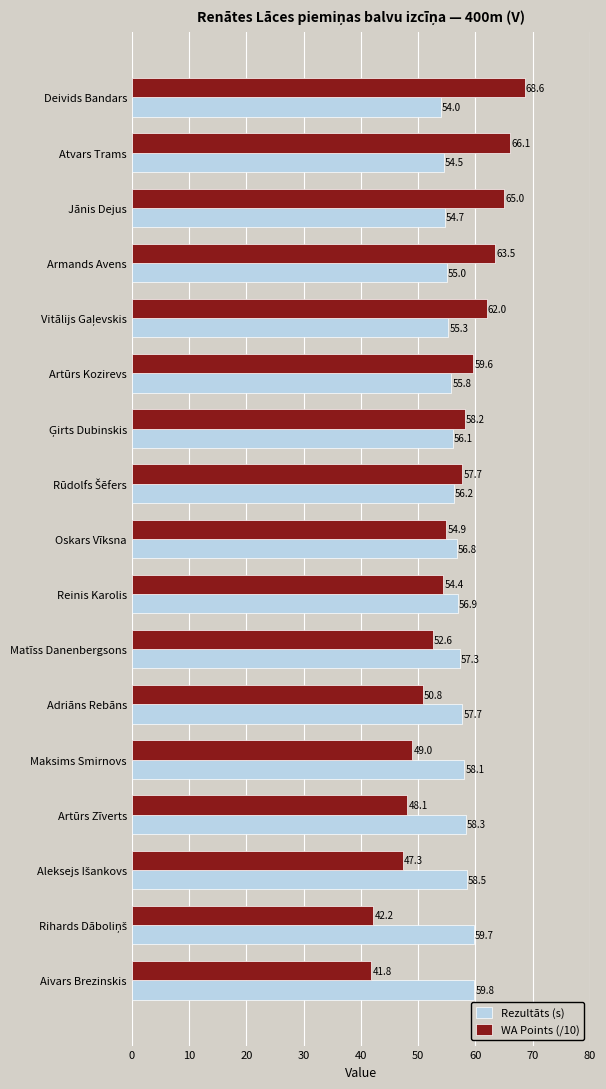

The Rezultāts (s) series shows 33.0 at Reinis Karolis. True or false?

False